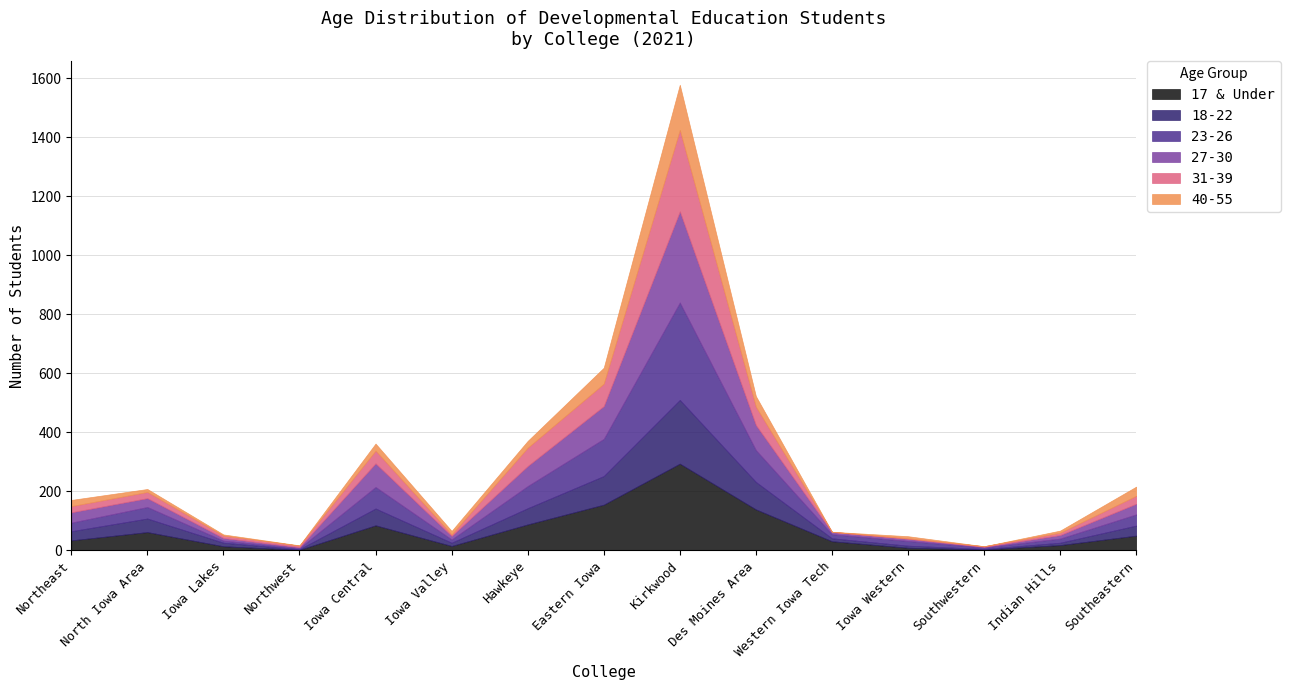

At how many categories does at least one series exceed 289?

1